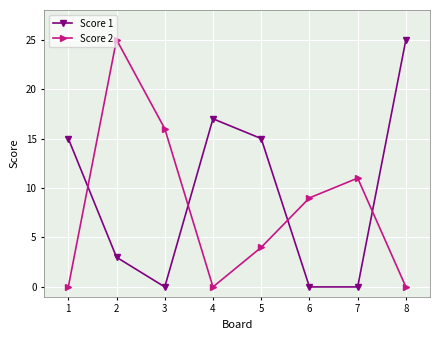

Where is the first local maximum for Score 1?

4